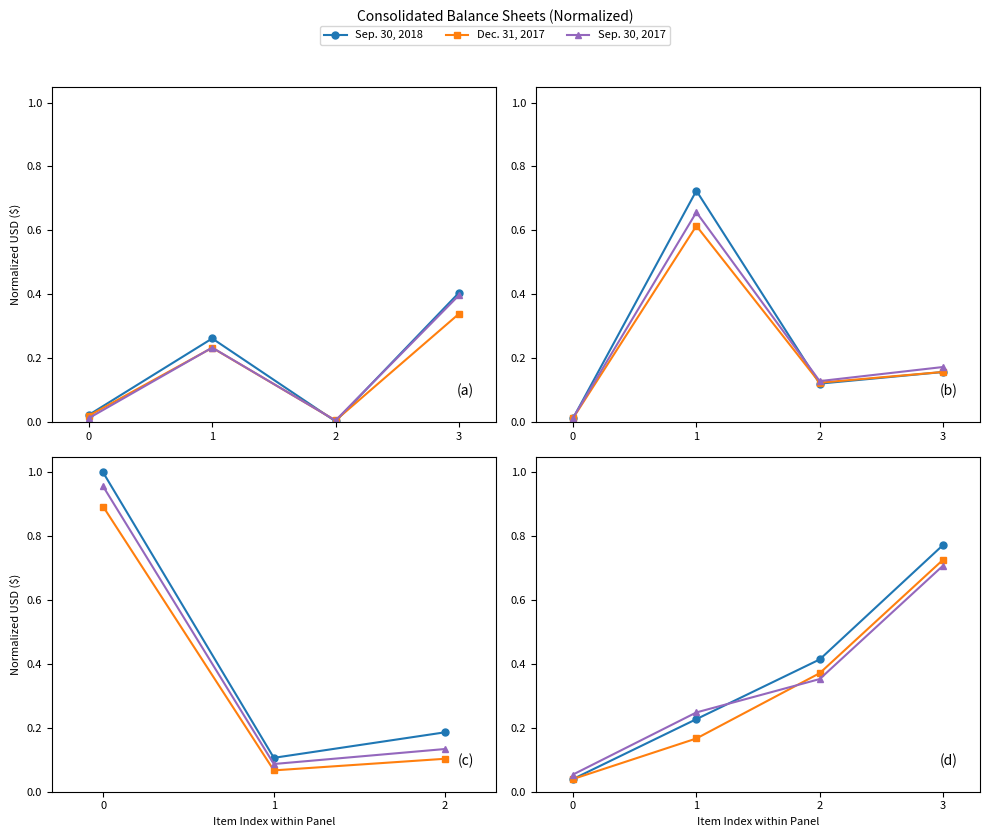

At which label does Dec. 31, 2017 reach its peak?

3